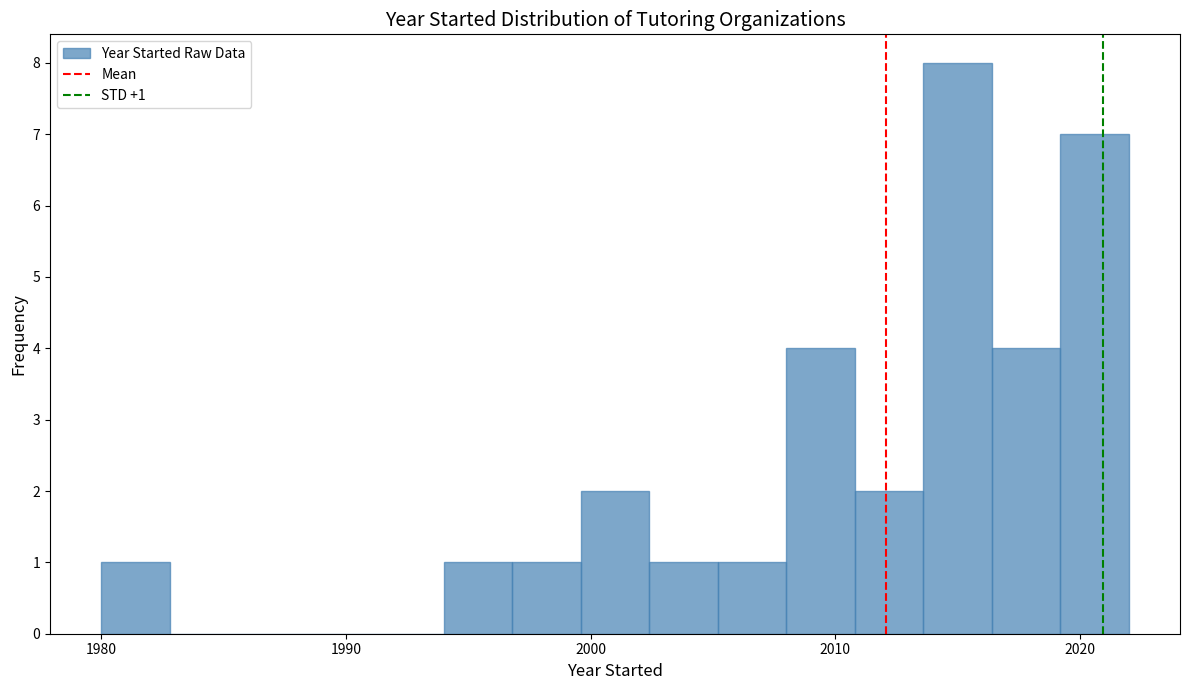

Around what value on the x-axis is the tallest bar? Give the approximate position of its centre, as read against the axis.

2015